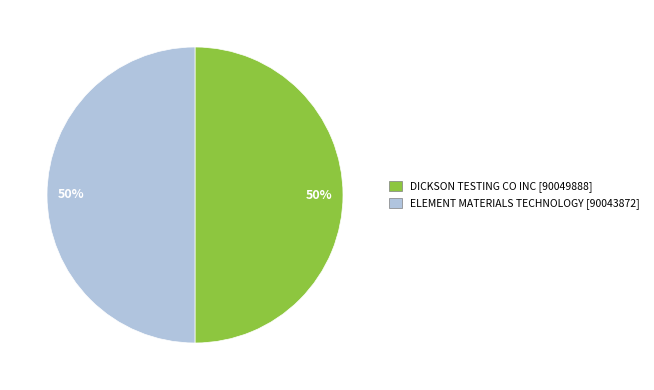

What is the largest slice in the pie chart?

DICKSON TESTING CO INC